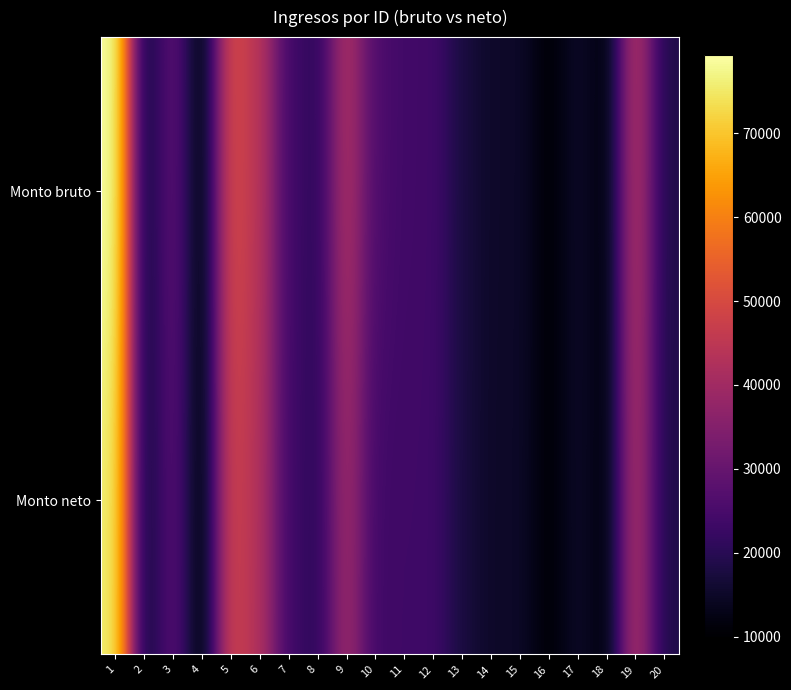

What is the smallest value displayed?

10000